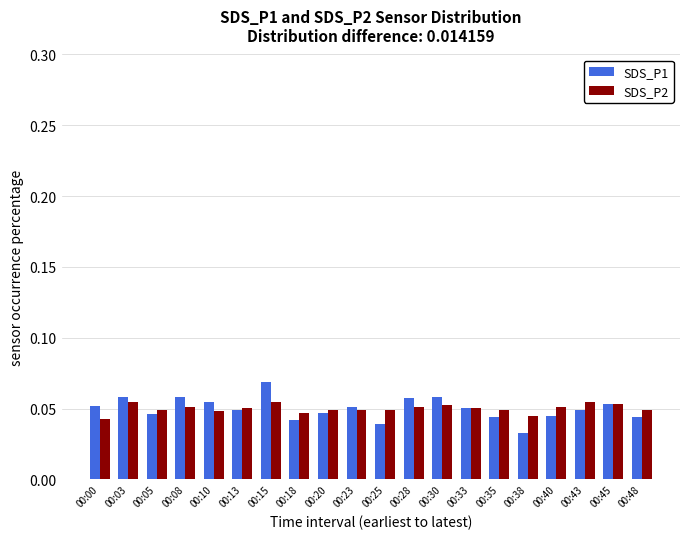

Is the value of SDS_P2 at 00:05 greater than the value of SDS_P1 at 00:25?

Yes